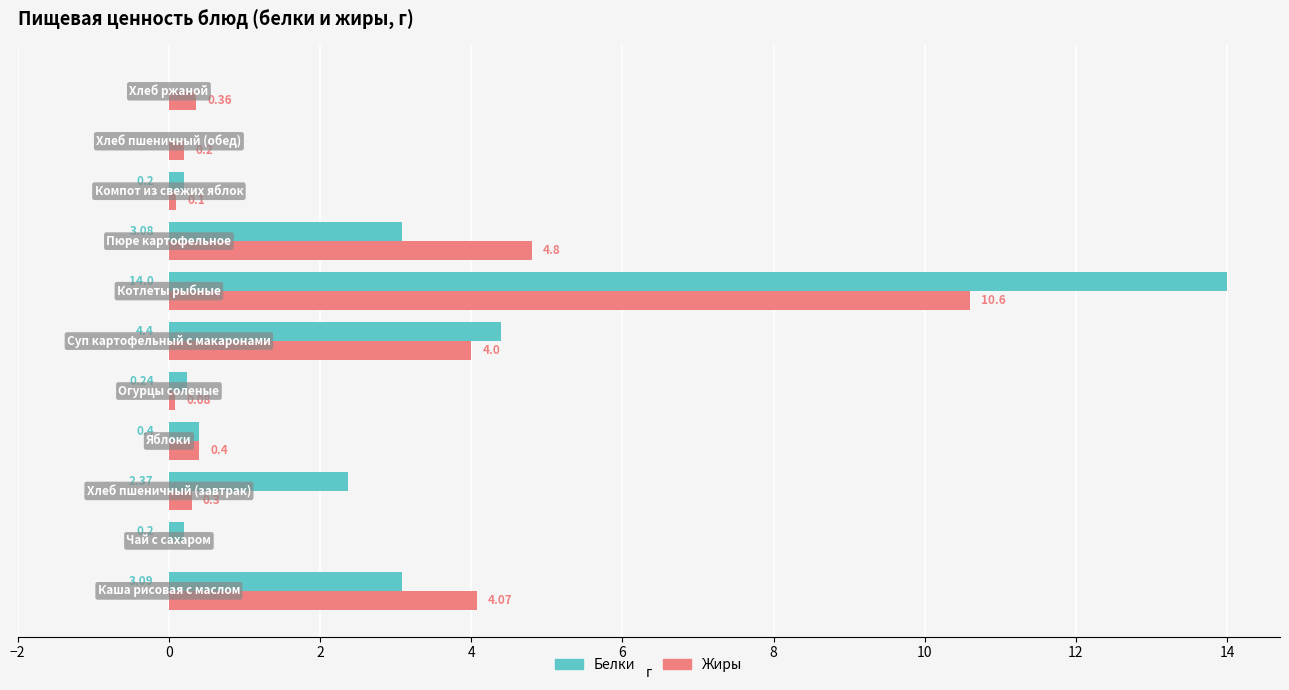

What is the sum of all Белки values?

28.0